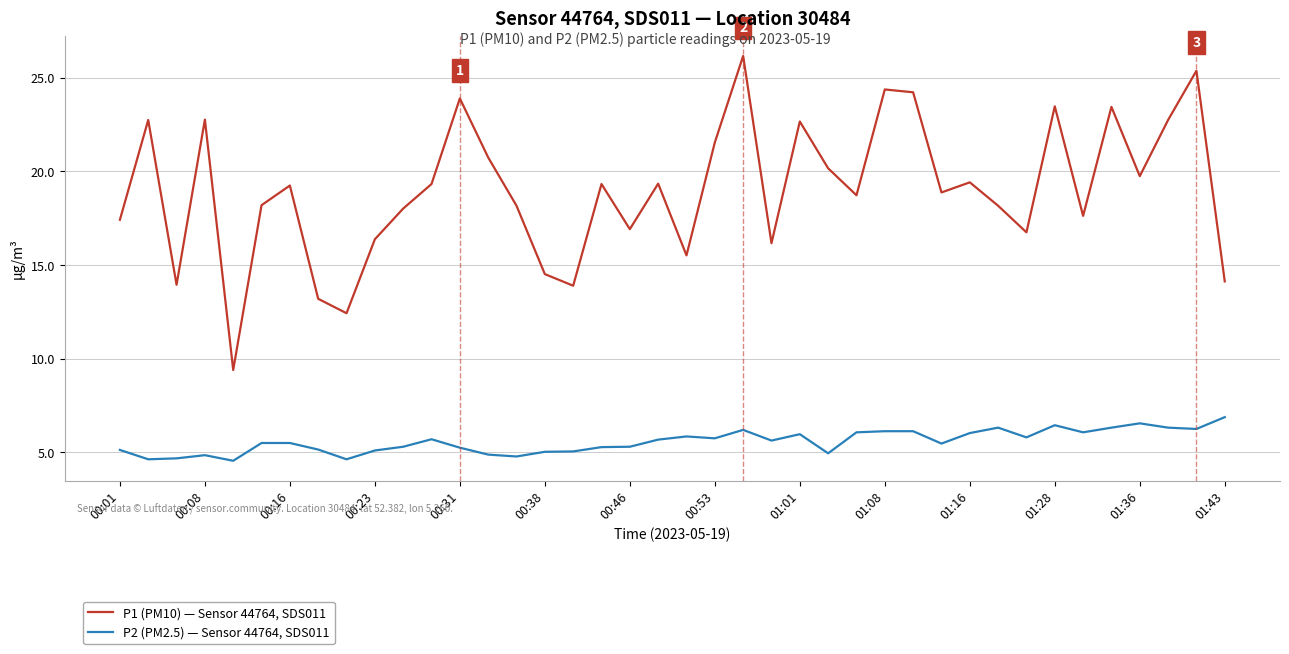

True or false: P1 (PM10) — Sensor 44764, SDS011 and P2 (PM2.5) — Sensor 44764, SDS011 cross at least once.

False